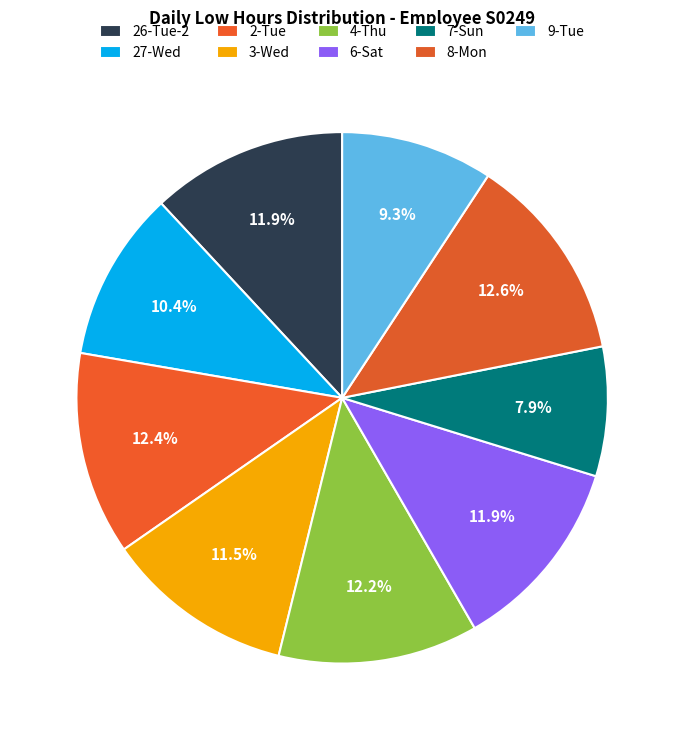

Is there a majority slice in this chart?

No